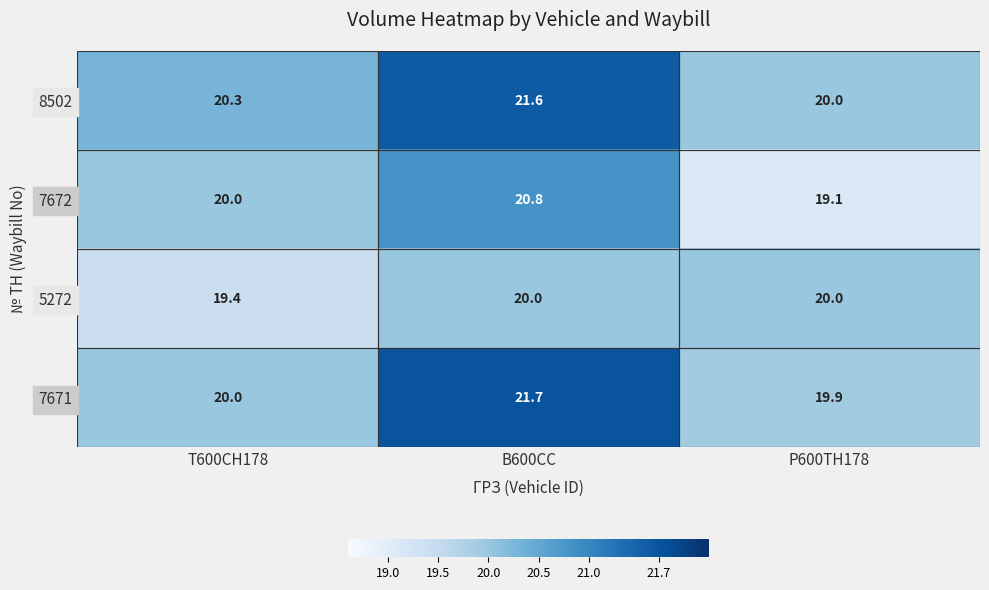

What is the sum of the 7672 values at В600СС and Т600СН178?

40.8